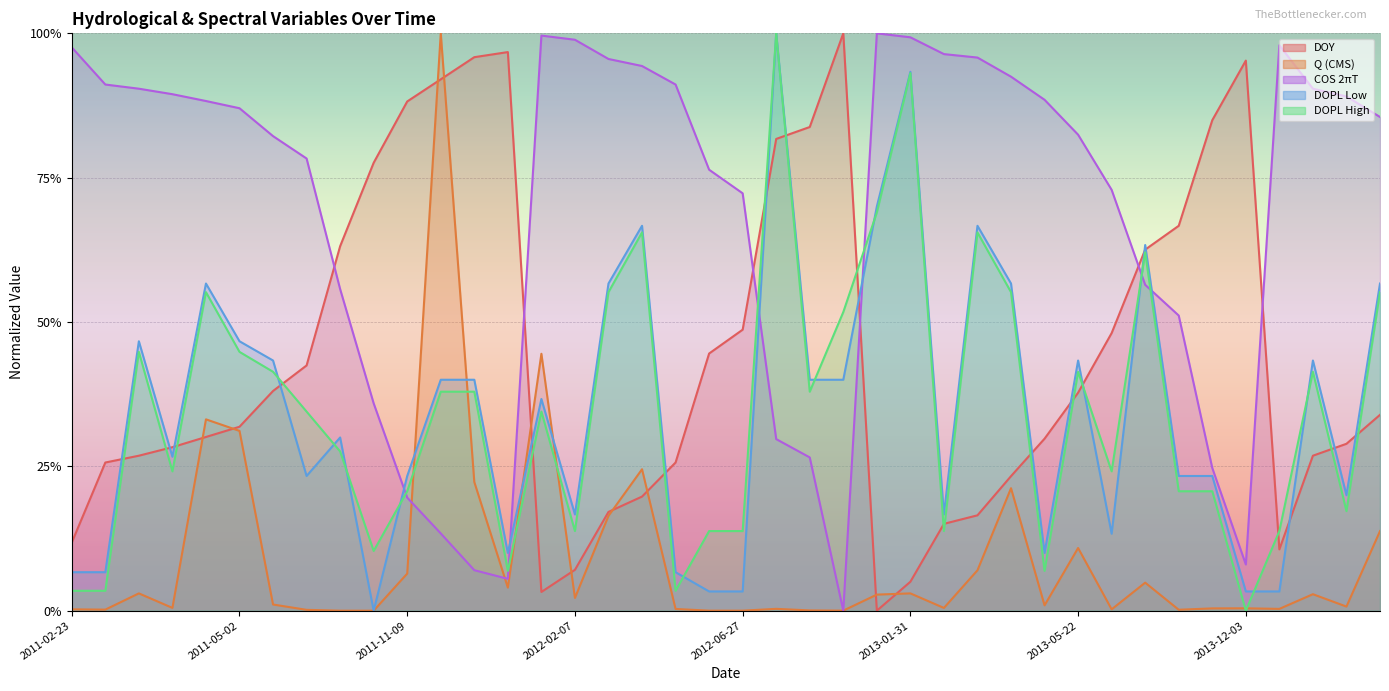

What is the label of the 1st point from the left?

2011-02-23